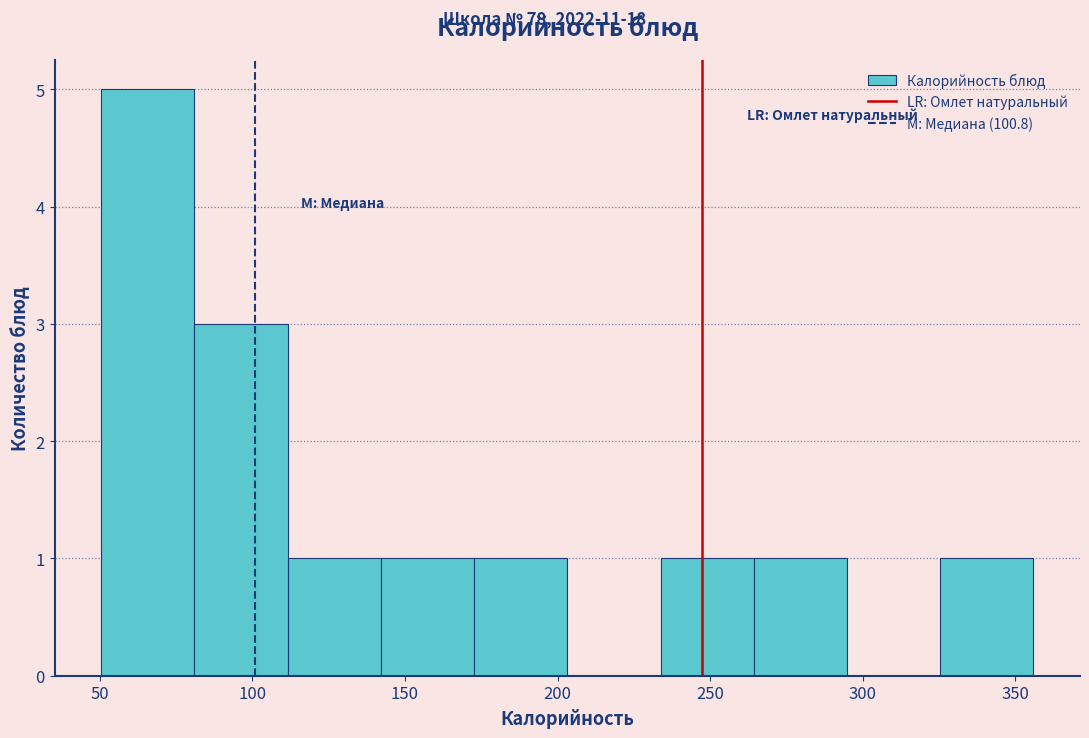

Over which range of the x-axis is the bar tallest?

50 to 80